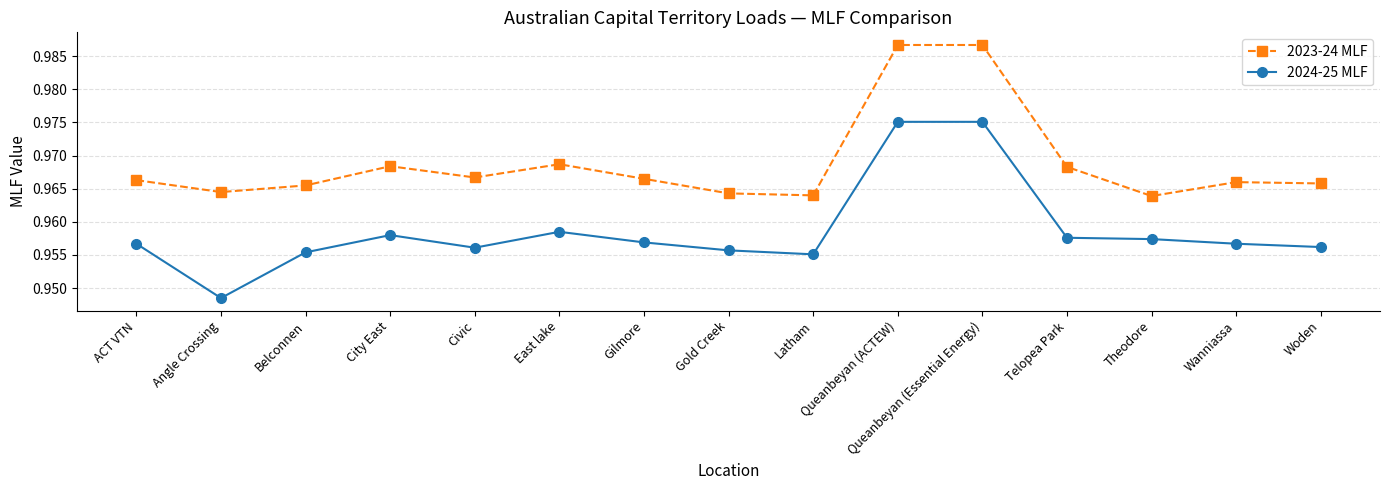

Does the chart have visible grid lines?

Yes